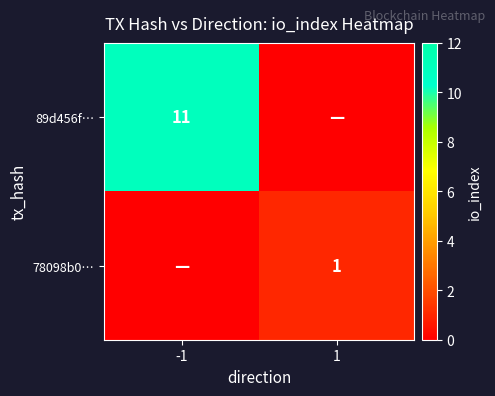

At which category does the chart reach its minimum across all series?

1